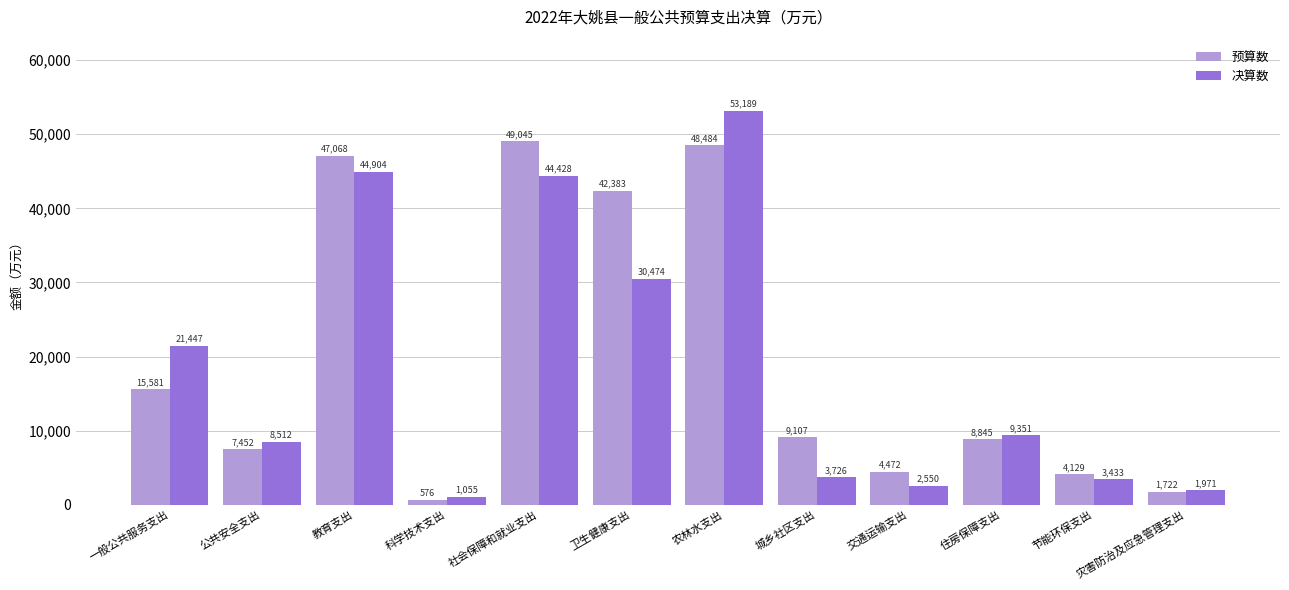

Rank the categories by 预算数 value from lowest to highest.

科学技术支出, 灾害防治及应急管理支出, 节能环保支出, 交通运输支出, 公共安全支出, 住房保障支出, 城乡社区支出, 一般公共服务支出, 卫生健康支出, 教育支出, 农林水支出, 社会保障和就业支出